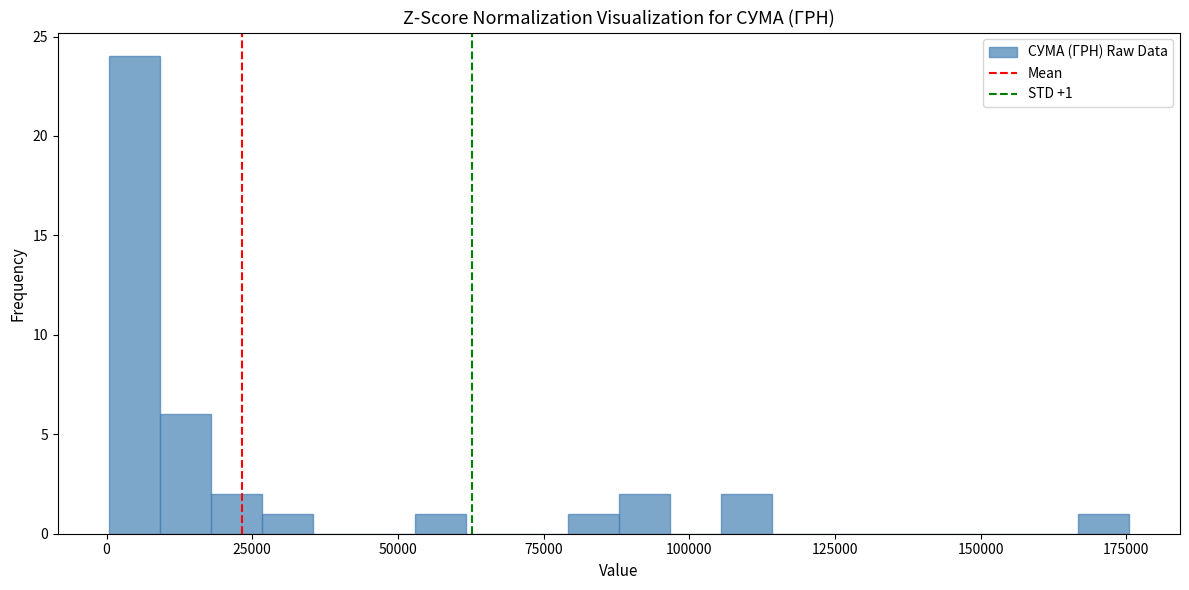

Read against the x-axis, roughly where is the centre of the tallest bar?

5000